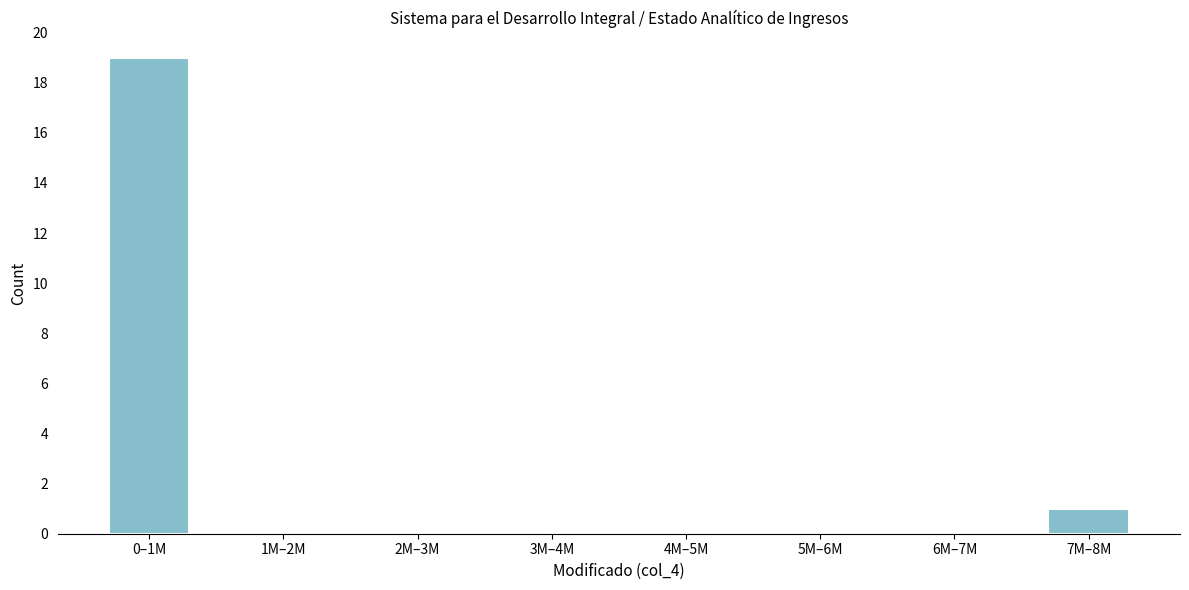

Reading left to right, transcribe all the data shown in this chart.

0–1M=19	1M–2M=0	2M–3M=0	3M–4M=0	4M–5M=0	5M–6M=0	6M–7M=0	7M–8M=1